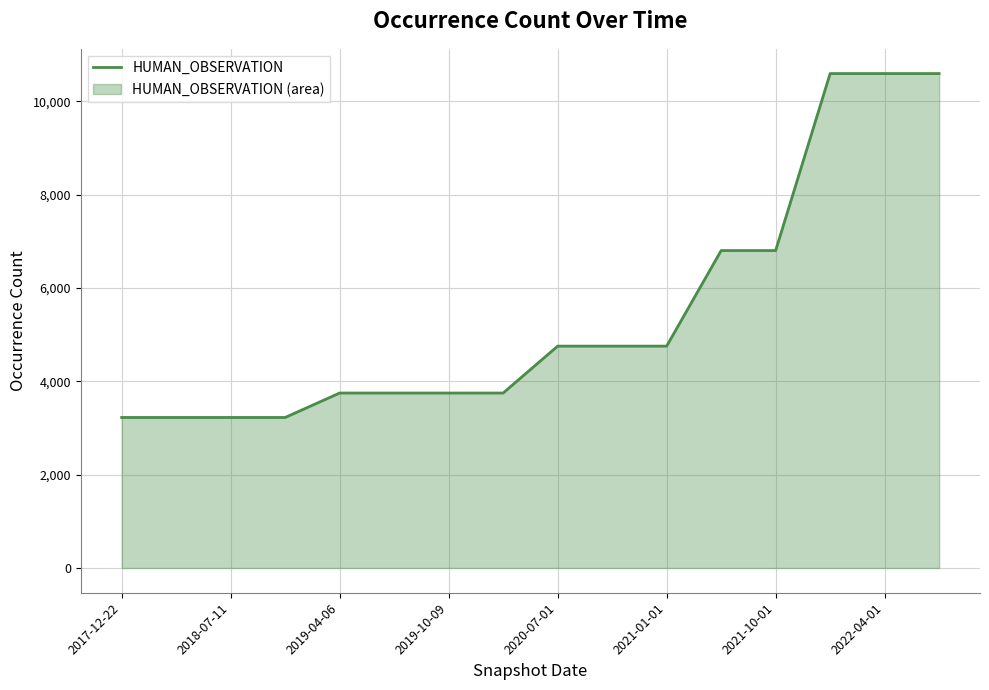

What is the average value?

5473